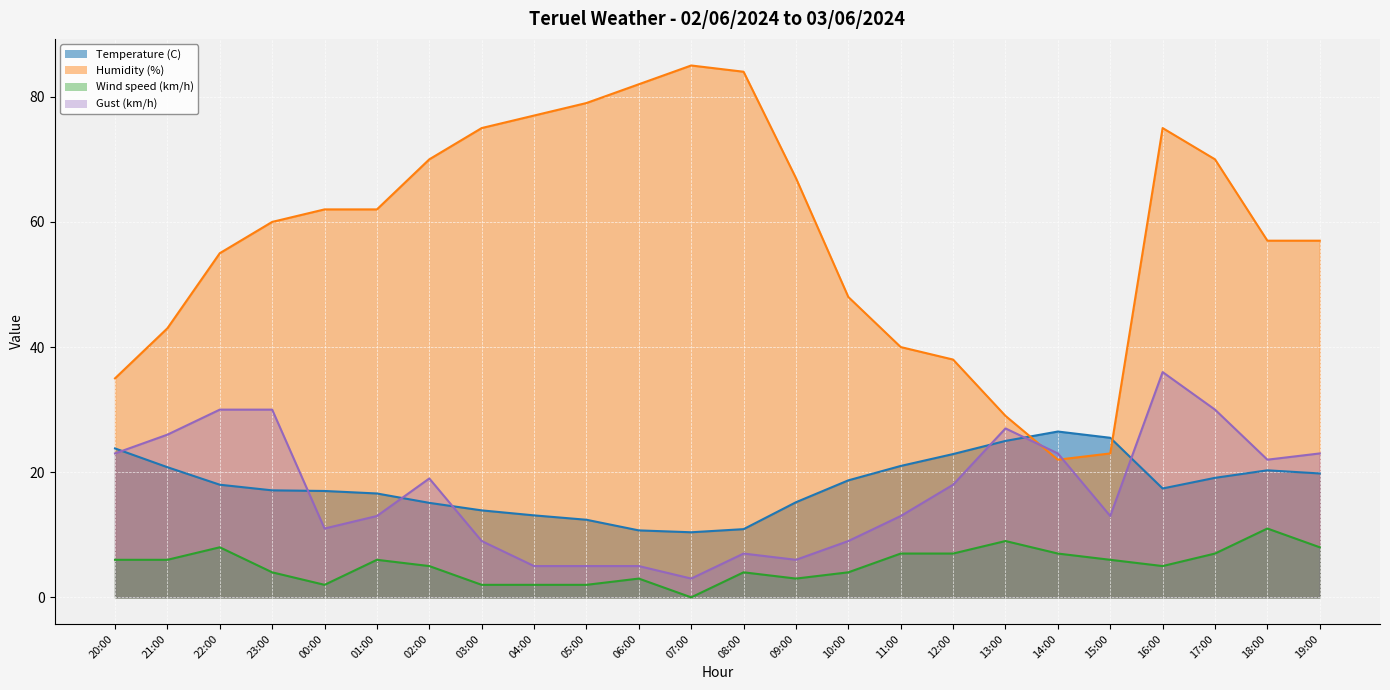

At how many categories does at least one series exceed 76?

5